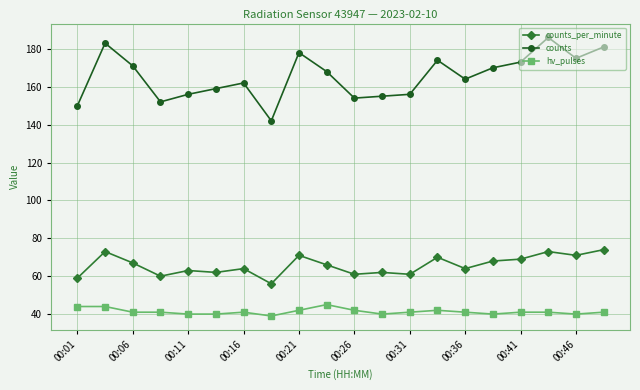

Count the hv_pulses values in the range 40 to 42.

16